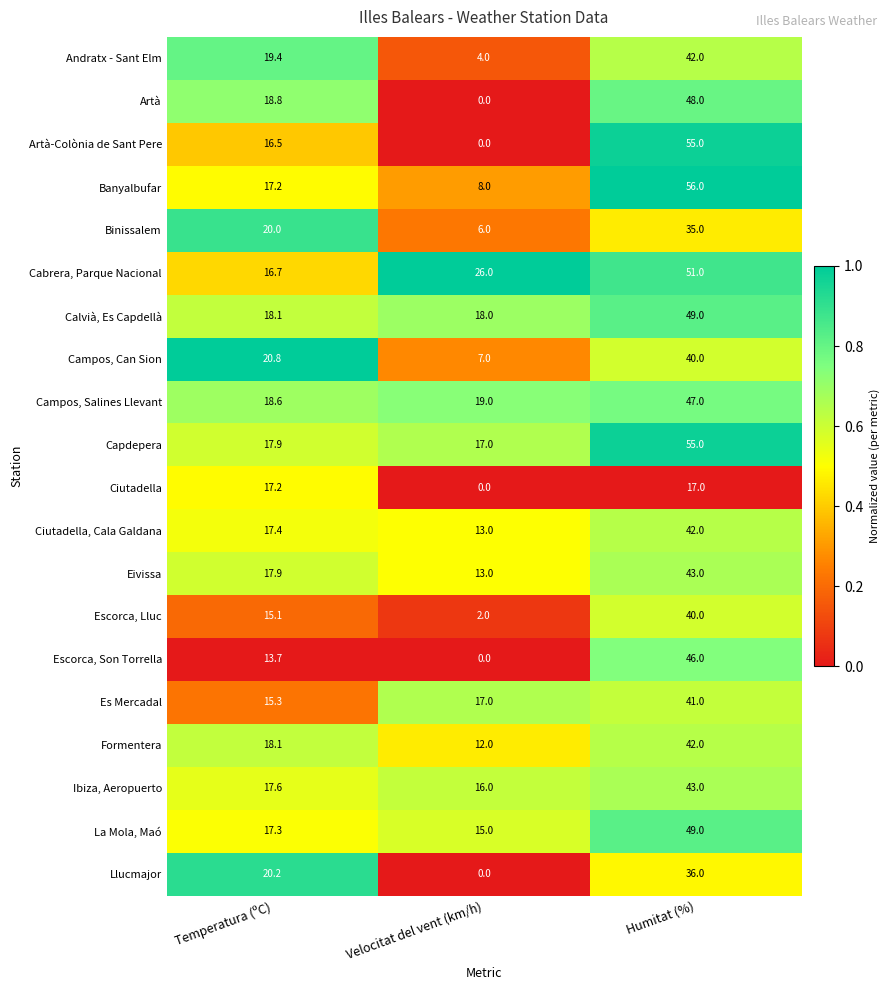

True or false: Ciutadella, Cala Galdana has a value of 13.0 at Velocitat del vent (km/h).

True